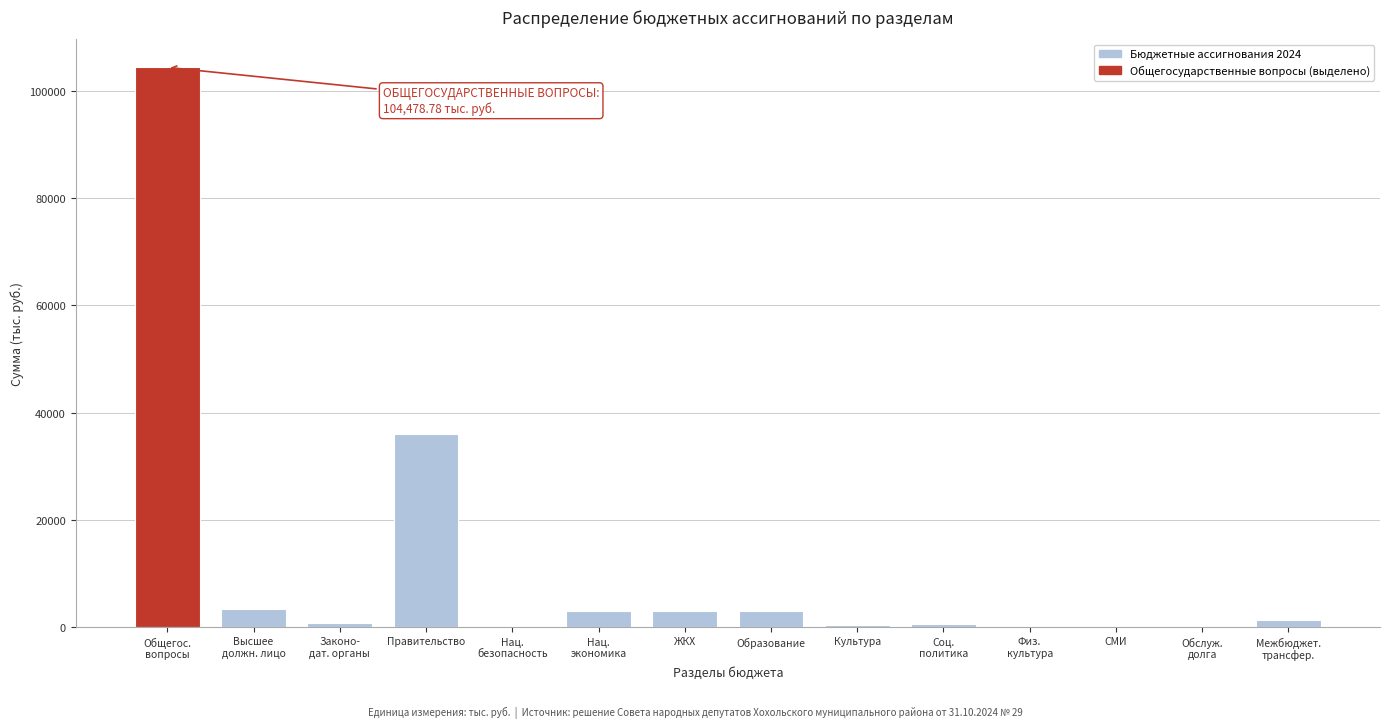

What is the sum of all values?

155753.0